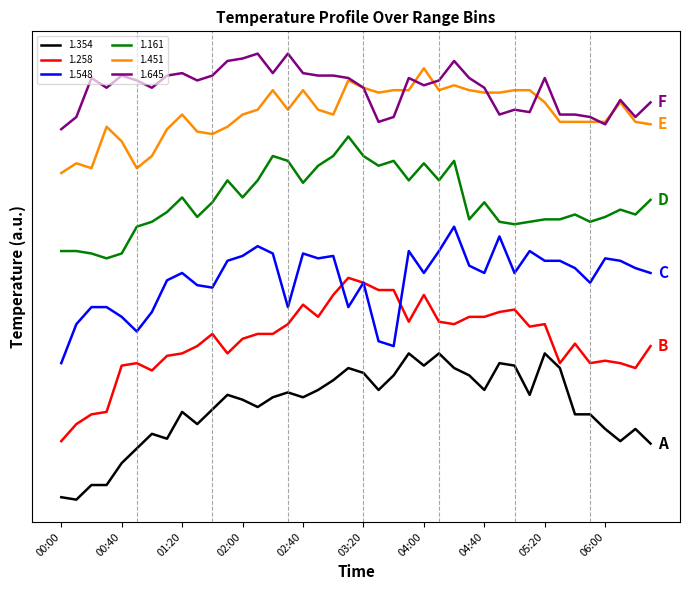

What is the difference between the maximum and minimum values in the 1.258 series?

6.7